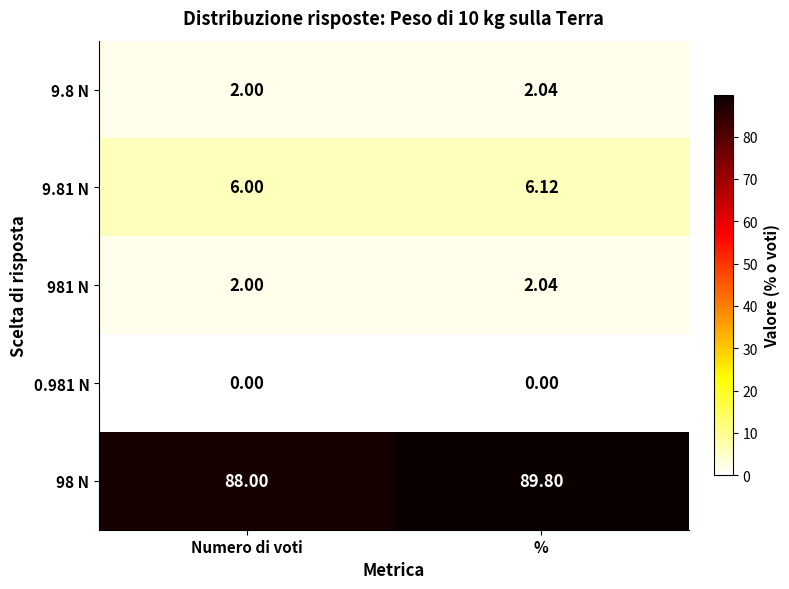

Where is 98 N nearest to the value 88?

Numero di voti